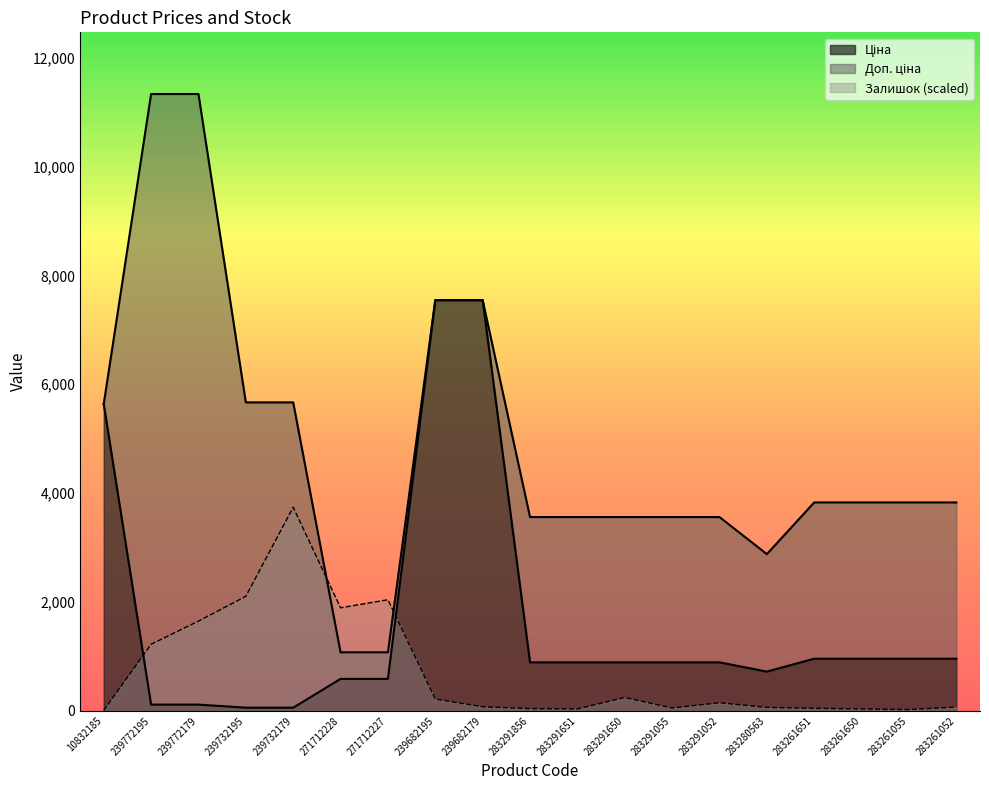

What is the label of the 2nd point from the left?

239772195